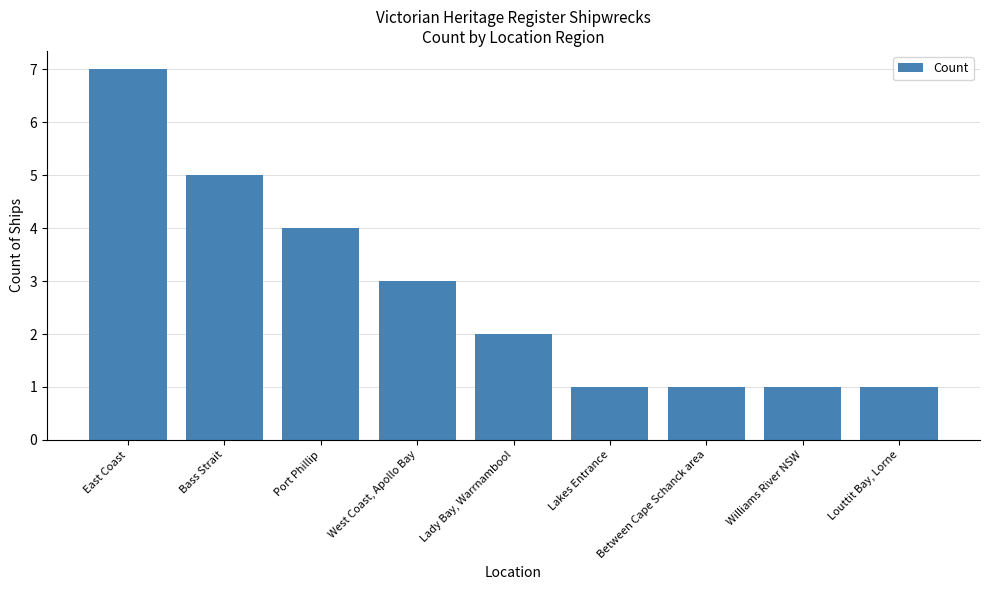

What is the label of the 3rd bar from the right?

Between Cape Schanck area